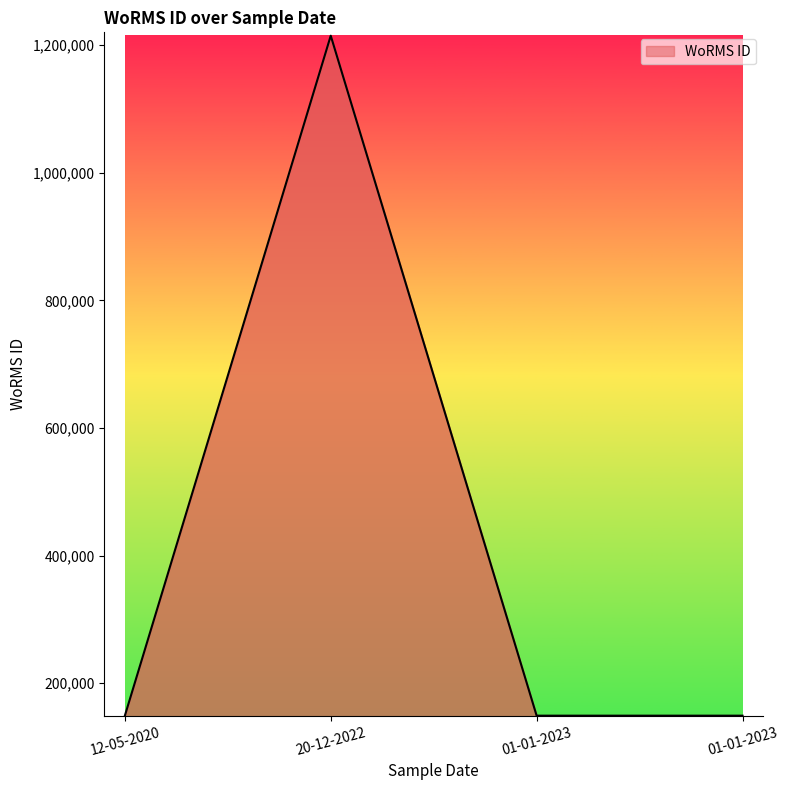

What is the change in value from 20-12-2022 to 01-01-2023?

-1065687